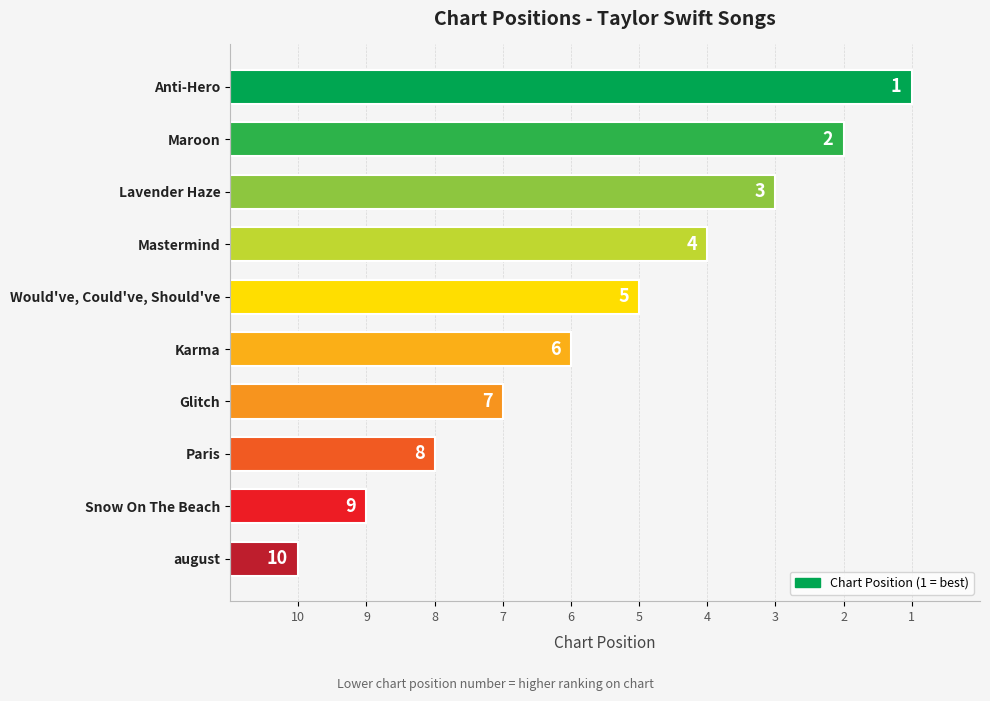

Does the chart contain any negative values?

No